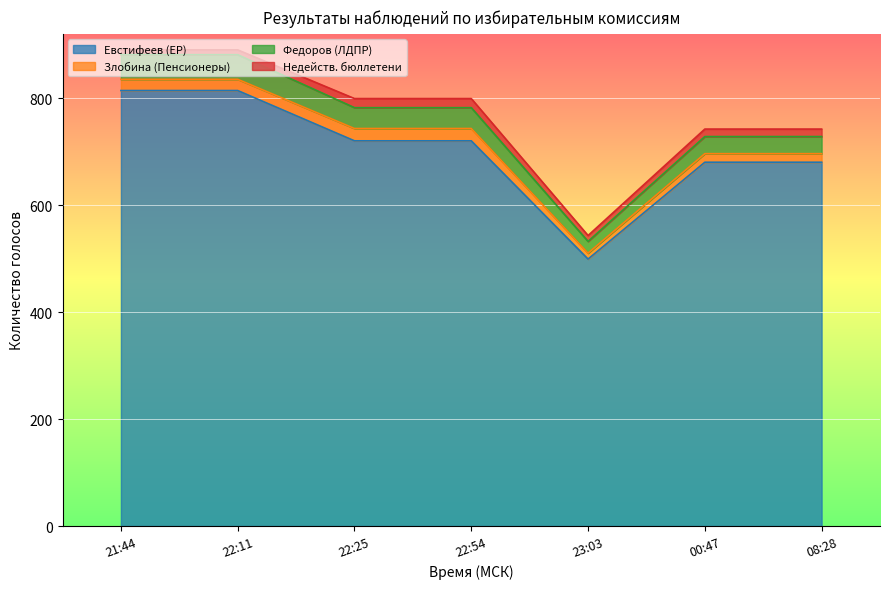

What is the sum of the Евстифеев (ЕР) values at 22:25 and 23:03?

1219